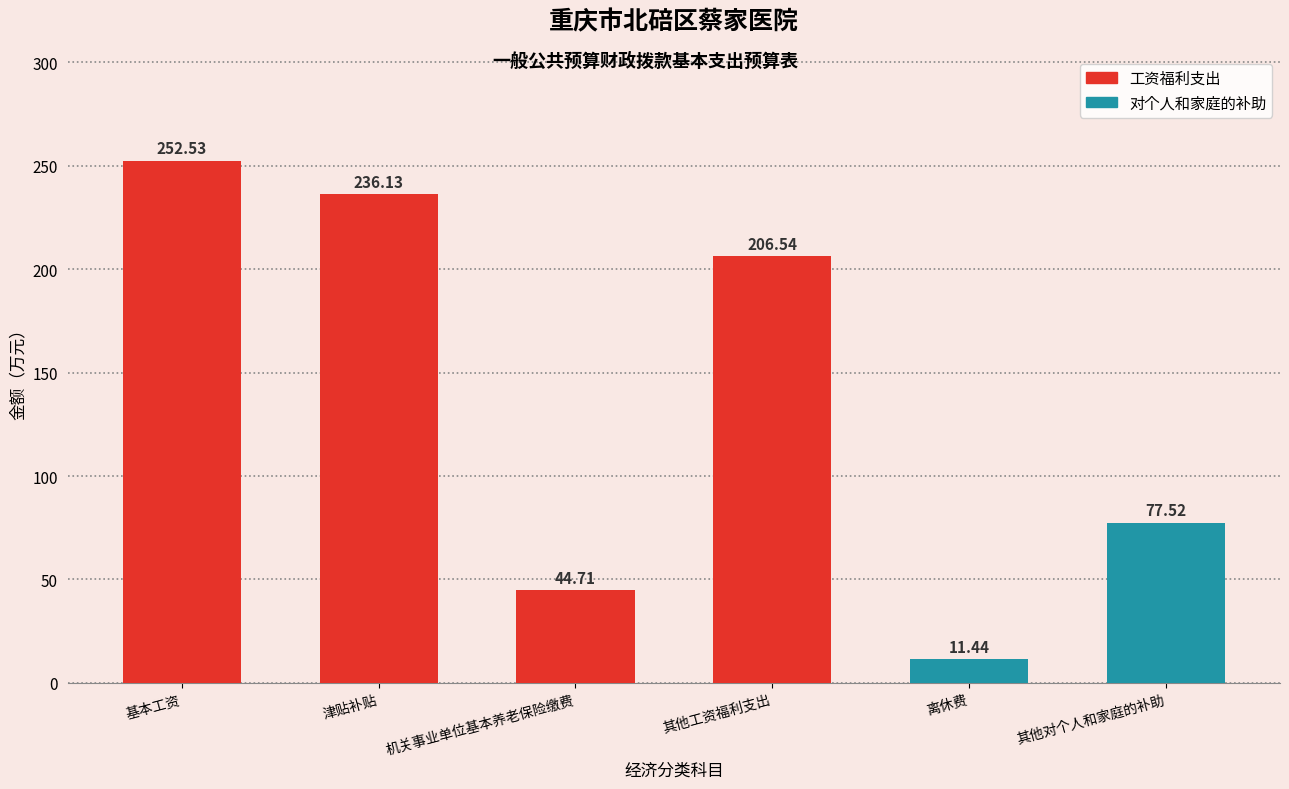

Reading left to right, what are all the values shown in this chart?

基本工资=252.5	津贴补贴=236.1	机关事业单位基本养老保险缴费=44.7	其他工资福利支出=206.5	离休费=11.4	其他对个人和家庭的补助=77.5